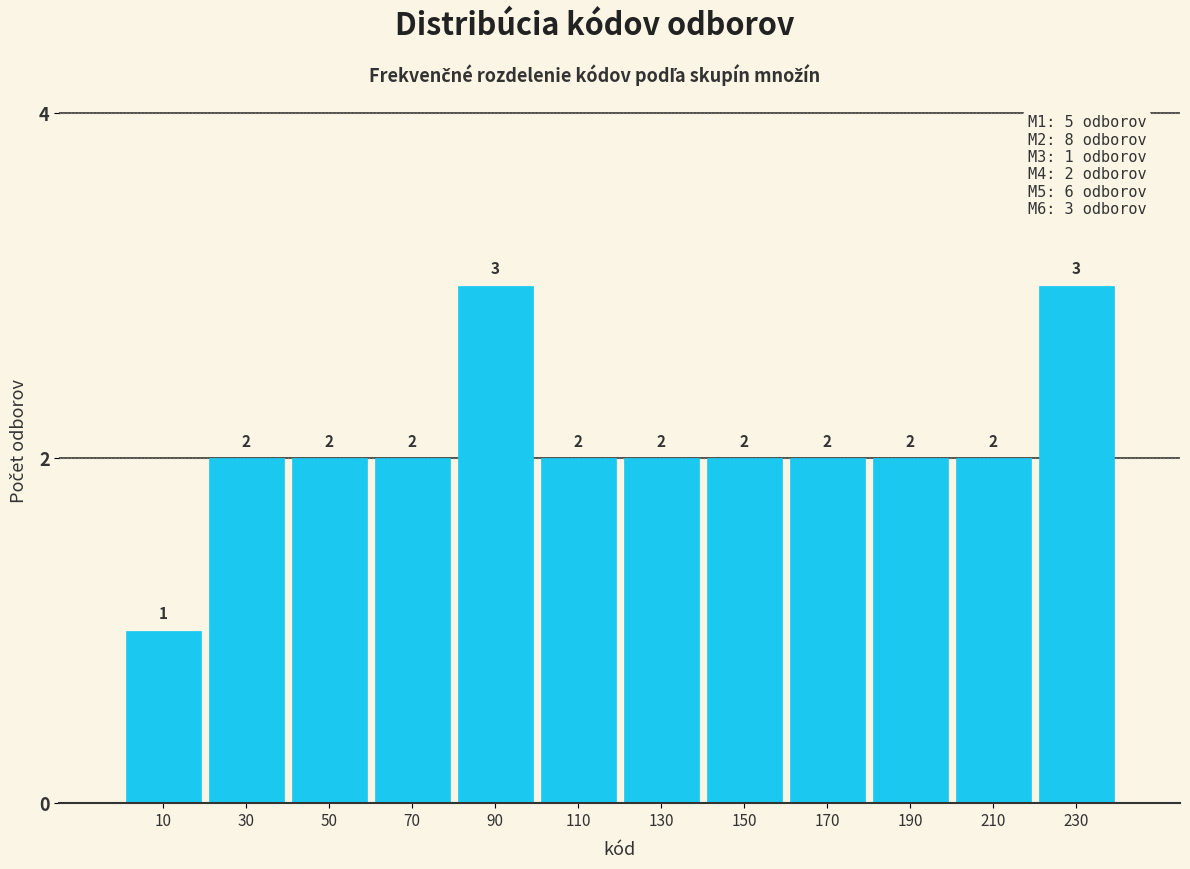

Reading left to right, list every bar in this chart as the range it spans on the x-axis followed by its height.

0 to 20: 1
20 to 40: 2
40 to 60: 2
60 to 80: 2
80 to 100: 3
100 to 120: 2
120 to 140: 2
140 to 160: 2
160 to 180: 2
180 to 200: 2
200 to 220: 2
220 to 240: 3